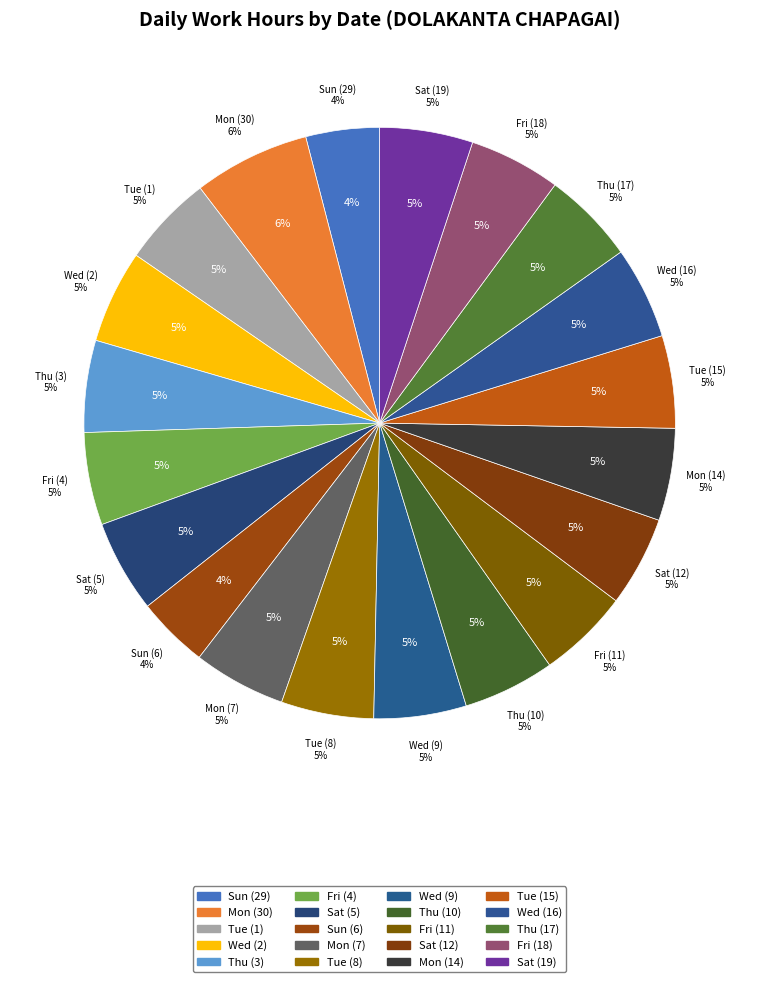

What is the change in value from Fri (4) to Thu (10)?

-0.1